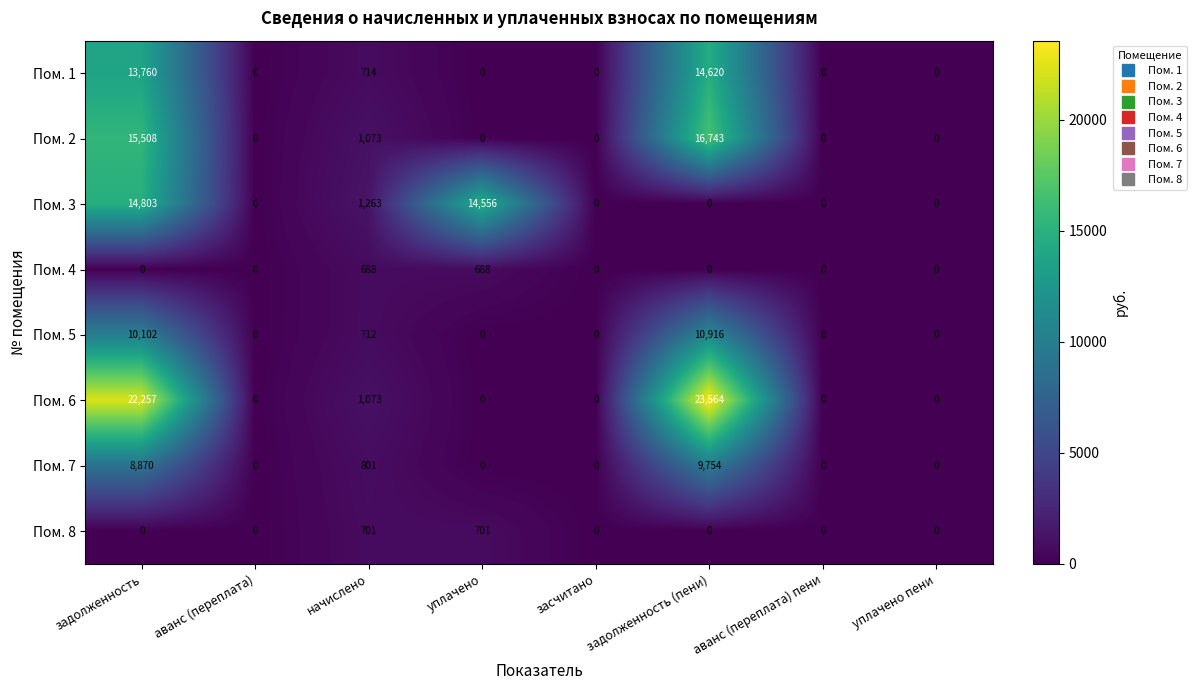

What is the average value of the Пом. 5 series?

2716